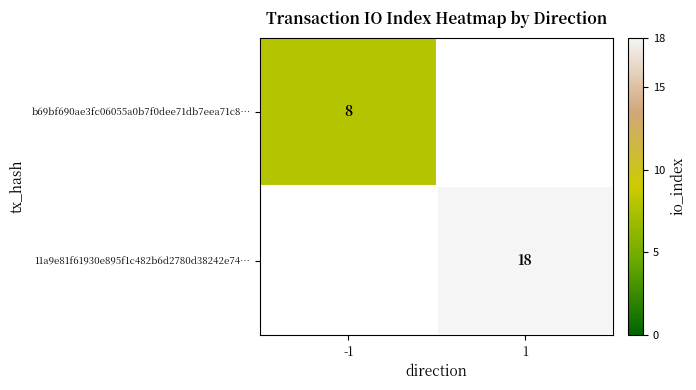

At which category does the chart reach its peak across all series?

1